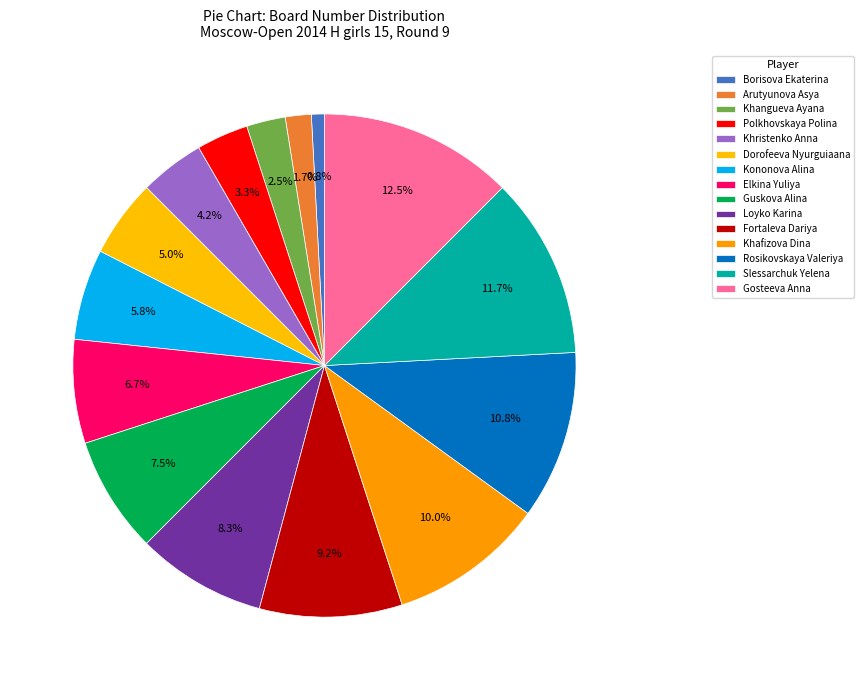

To the nearest percent, what is the difference between the Borisova Ekaterina and Polkhovskaya Polina slice percentages?

2%